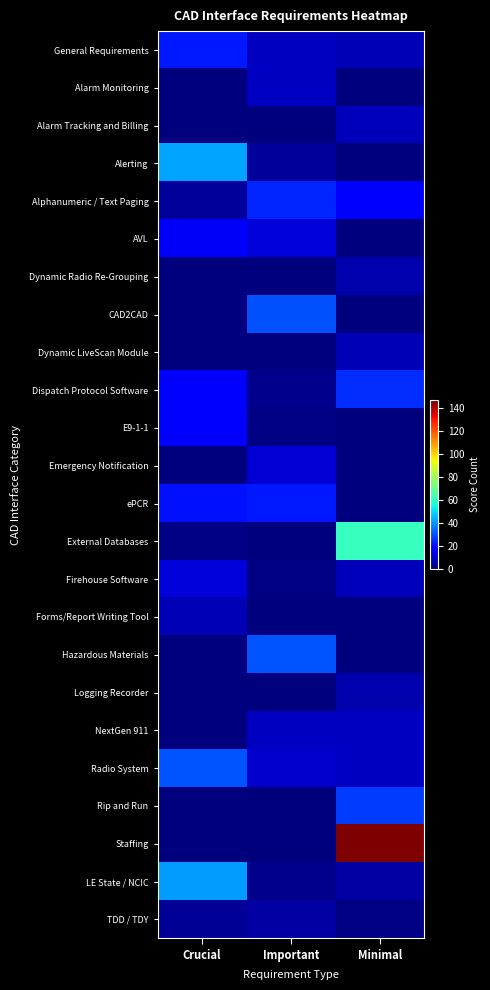

Reading left to right, what are all the values shown in this chart?

General Requirements: Crucial=22	Important=9	Minimal=7
Alarm Monitoring: Crucial=0	Important=9	Minimal=0
Alarm Tracking and Billing: Crucial=0	Important=0	Minimal=8
Alerting: Crucial=42	Important=4	Minimal=0
Alphanumeric / Text Paging: Crucial=4	Important=24	Minimal=18
AVL: Crucial=16	Important=12	Minimal=0
Dynamic Radio Re-Grouping: Crucial=0	Important=0	Minimal=6
CAD2CAD: Crucial=0	Important=30	Minimal=0
Dynamic LiveScan Module: Crucial=0	Important=0	Minimal=7
Dispatch Protocol Software: Crucial=17	Important=2	Minimal=25
E9-1-1: Crucial=18	Important=1	Minimal=0
Emergency Notification: Crucial=0	Important=11	Minimal=0
ePCR: Crucial=21	Important=22	Minimal=0
External Databases: Crucial=1	Important=0	Minimal=61
Firehouse Software: Crucial=12	Important=1	Minimal=8
Forms/Report Writing Tool: Crucial=7	Important=0	Minimal=0
Hazardous Materials: Crucial=0	Important=31	Minimal=0
Logging Recorder: Crucial=0	Important=0	Minimal=6
NextGen 911: Crucial=0	Important=9	Minimal=9
Radio System: Crucial=31	Important=10	Minimal=9
Rip and Run: Crucial=0	Important=0	Minimal=27
Staffing: Crucial=0	Important=0	Minimal=147
LE State / NCIC: Crucial=41	Important=2	Minimal=5
TDD / TDY: Crucial=3	Important=5	Minimal=1